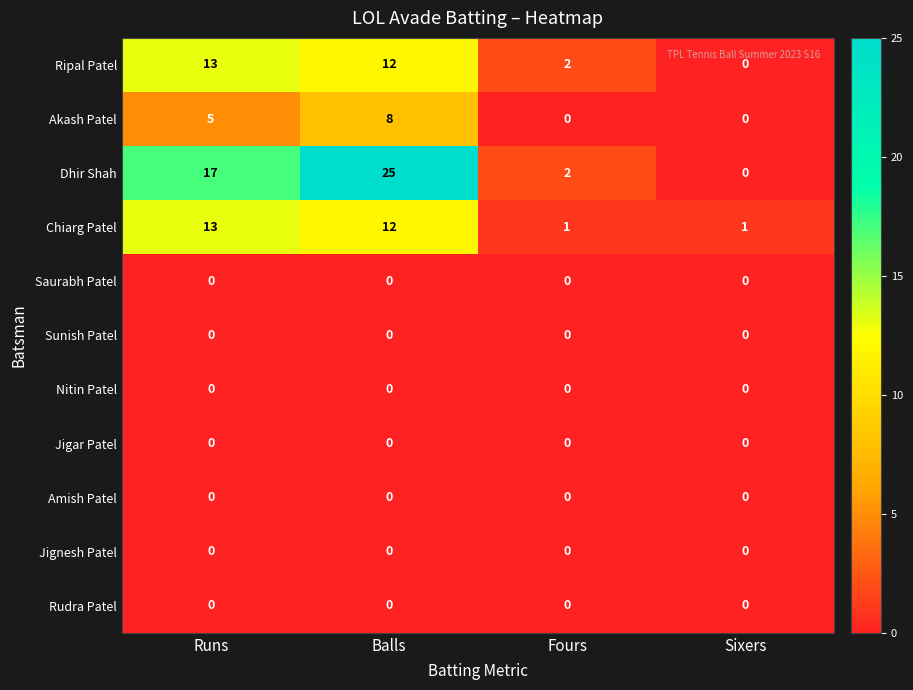

True or false: Dhir Shah has a value of 17 at Runs.

True